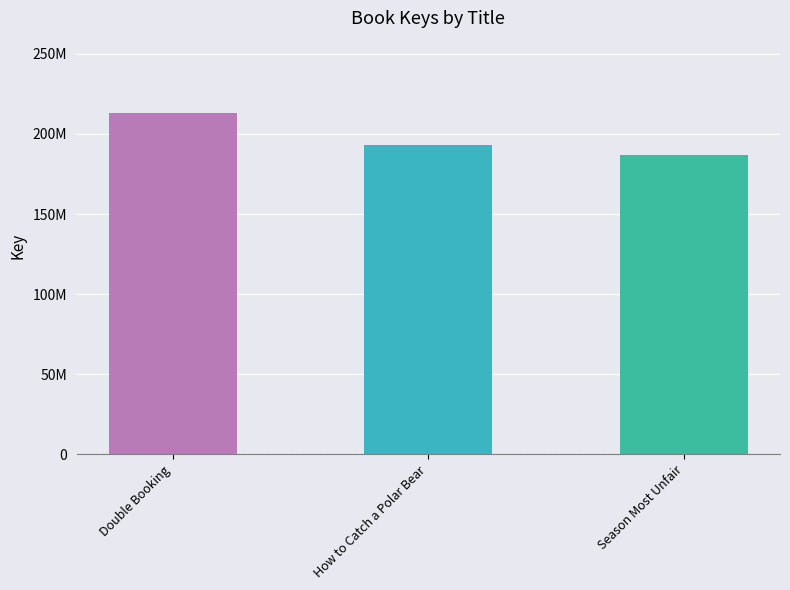

Does the chart contain any negative values?

No